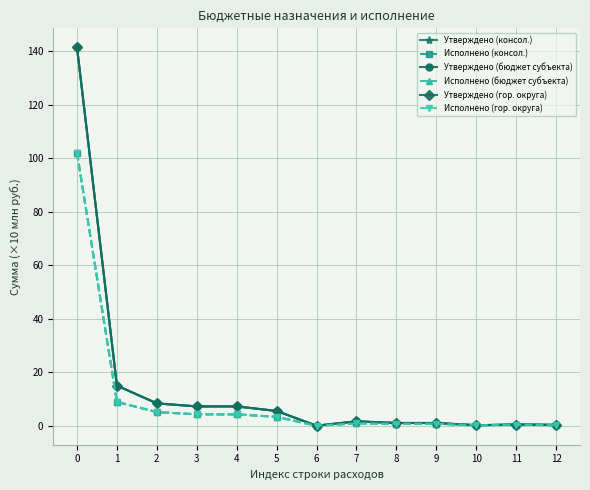

At which category does the chart reach its minimum across all series?

6